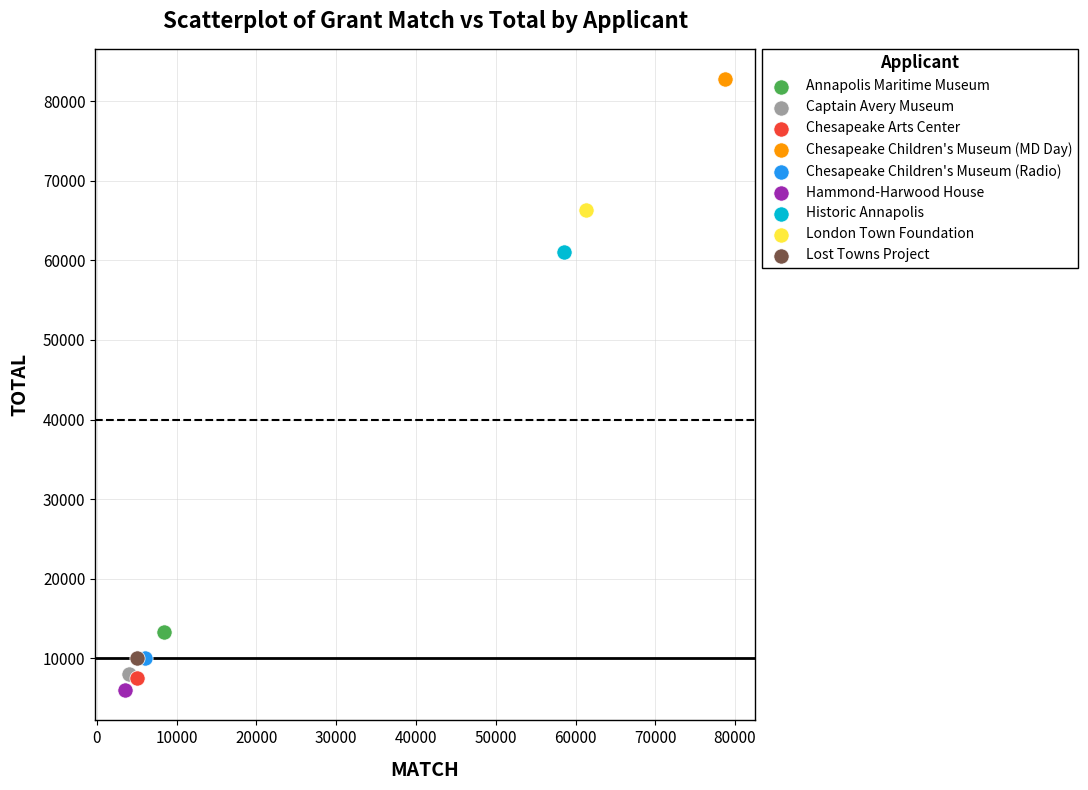

What are all the series names shown in the legend?

Annapolis Maritime Museum, Captain Avery Museum, Chesapeake Arts Center, Chesapeake Children's Museum (MD Day), Chesapeake Children's Museum (Radio), Hammond-Harwood House, Historic Annapolis, London Town Foundation, Lost Towns Project